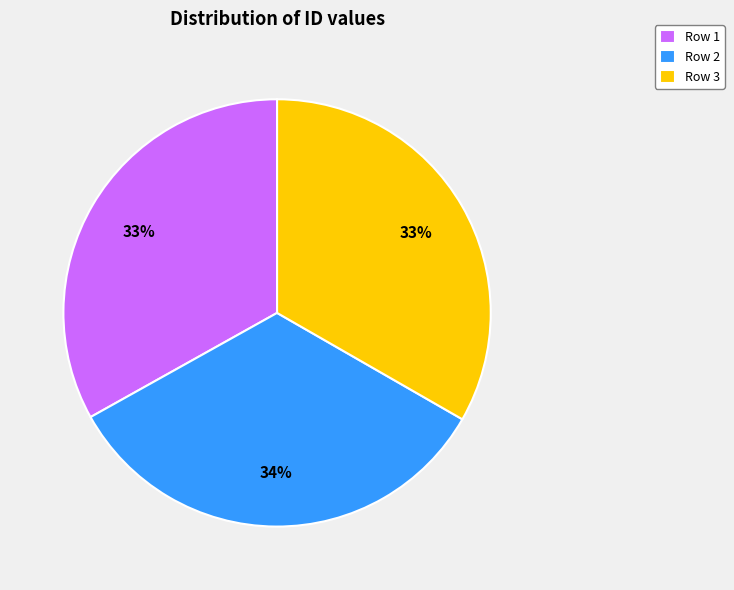

The Row 3 slice represents 33% of the pie. True or false?

True